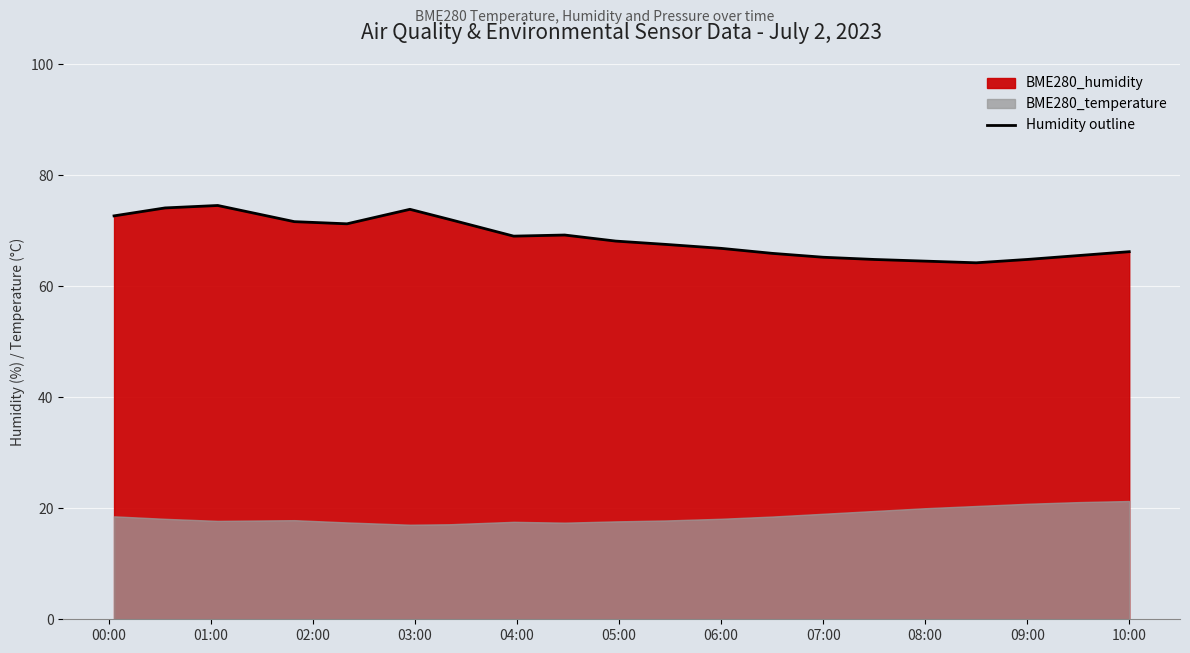

What is the label of the 1st point from the left?

00:00